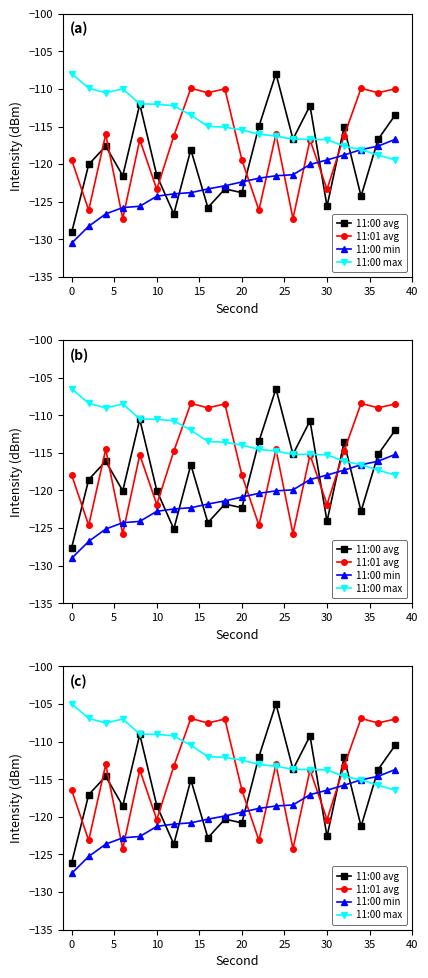

What is the value of the 11:00 min point at the 2nd from the left?

-125.3